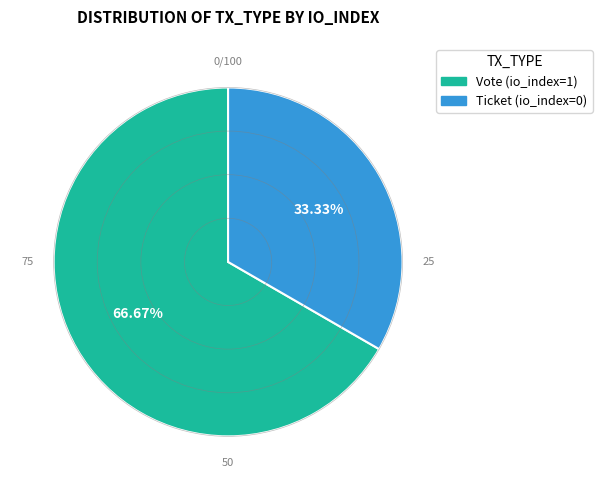

Rank the categories by value from highest to lowest.

Vote (io_index=1), Ticket (io_index=0)